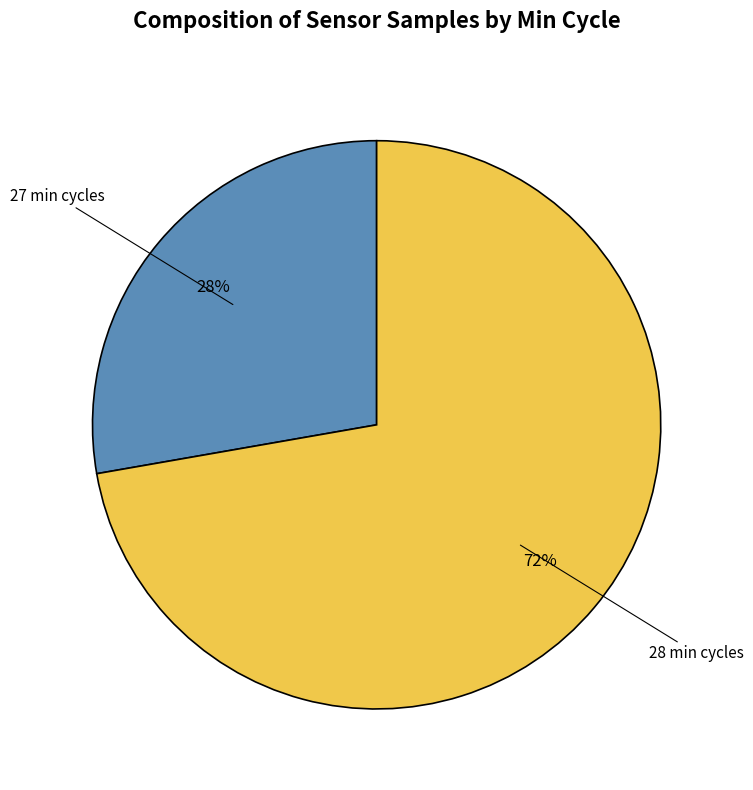

To the nearest percent, what is the difference between the largest and smallest slice percentages?

44%